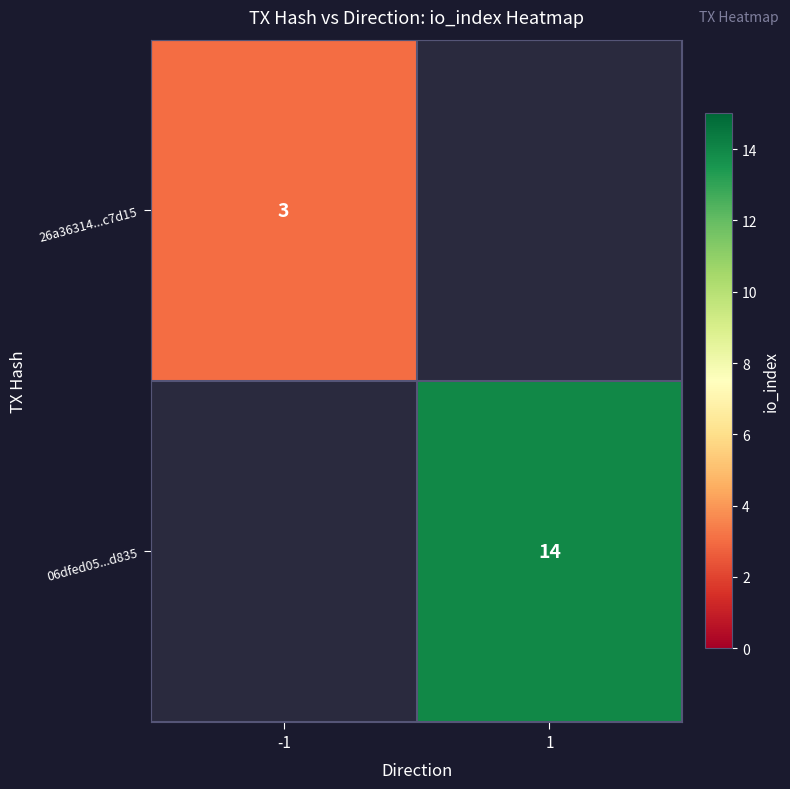

Is it true that 06dfed05...d835 equals 5 at 1?

False